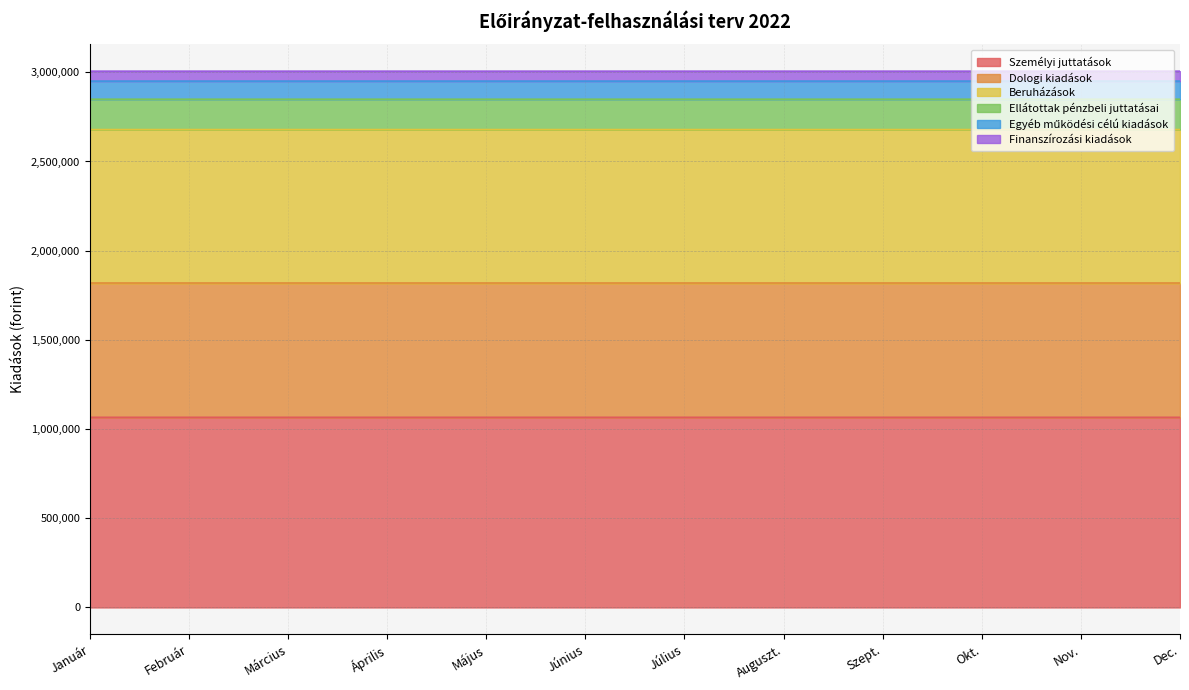

What is the difference between the highest and lowest values at Július?

1940386